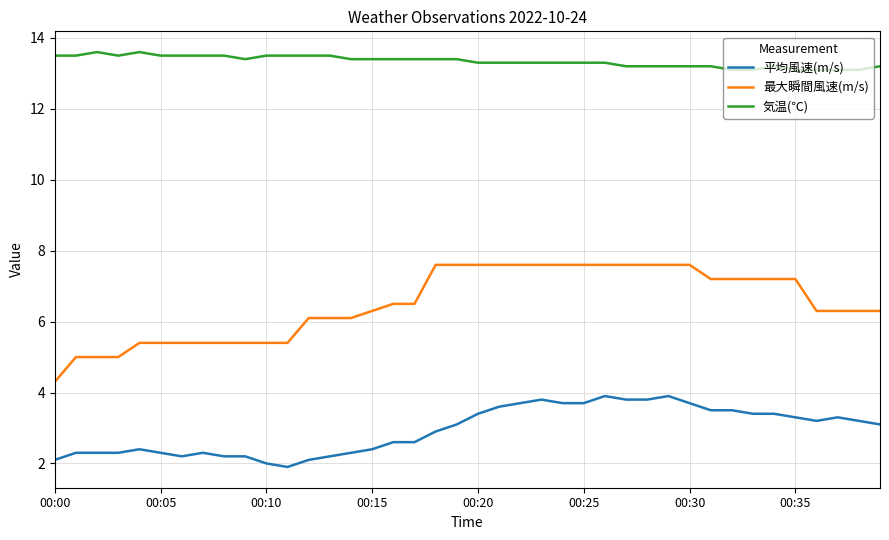

Which series has the largest range (max minus min)?

最大瞬間風速(m/s)